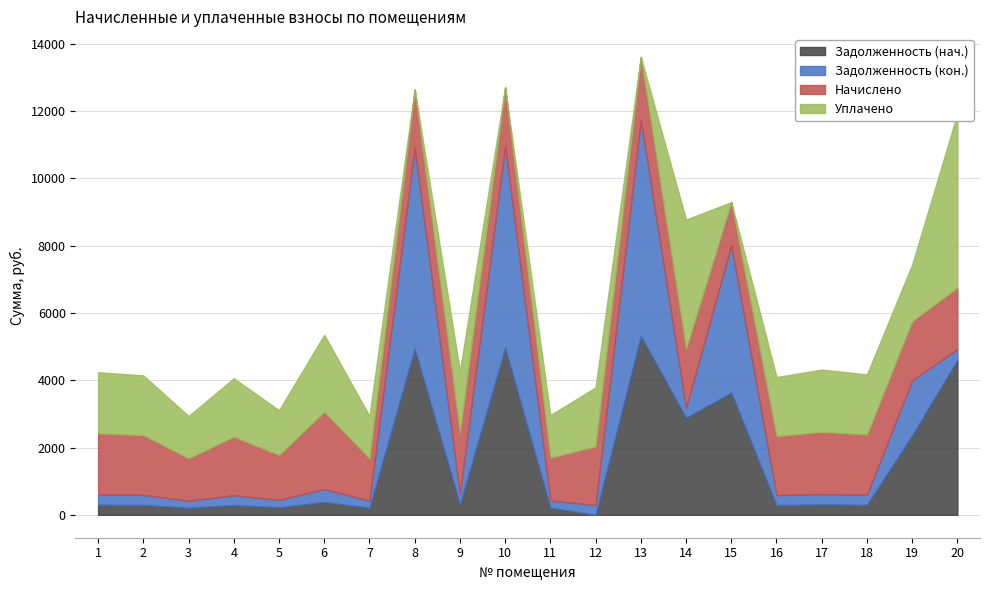

Is the value of nachisleno at 19 greater than the value of zadolzhennost at 18?

Yes